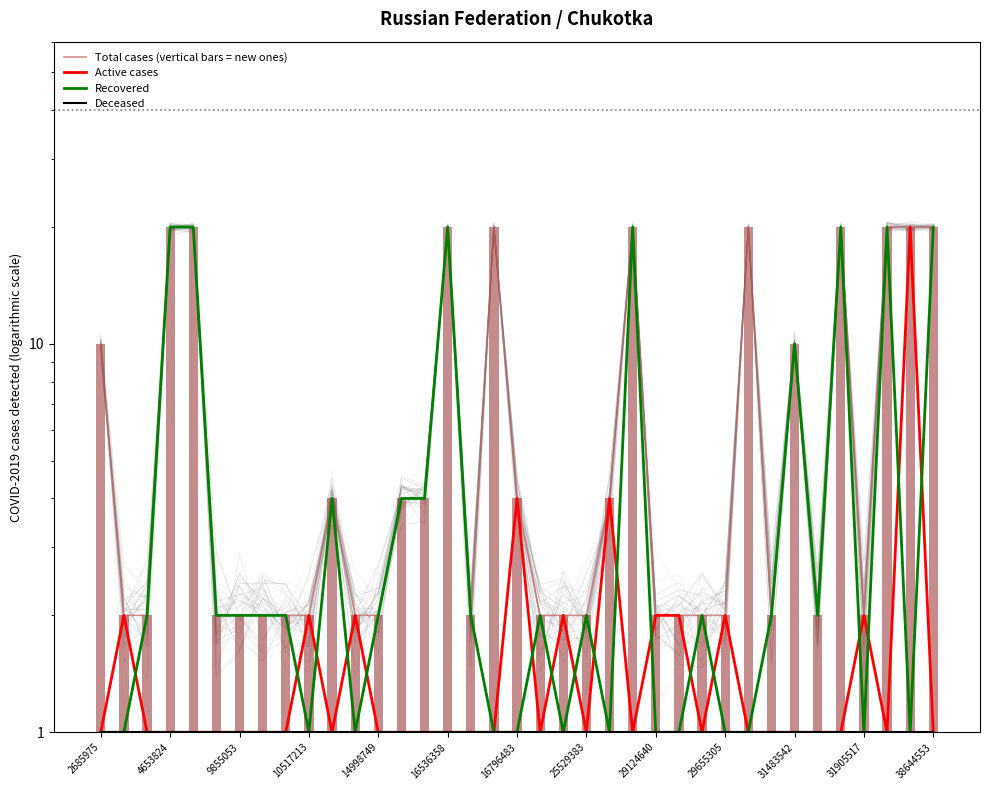

At how many categories does at least one series exceed 11?

10